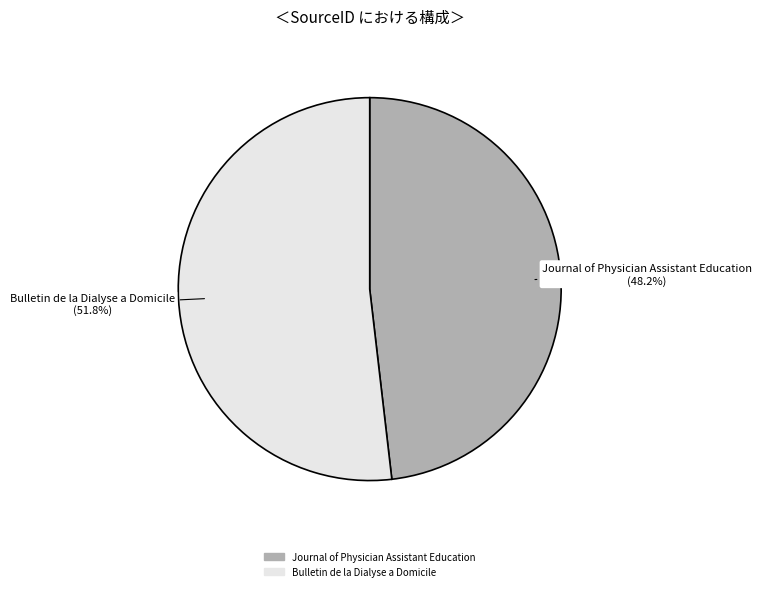

How many segments does this pie chart have?

2